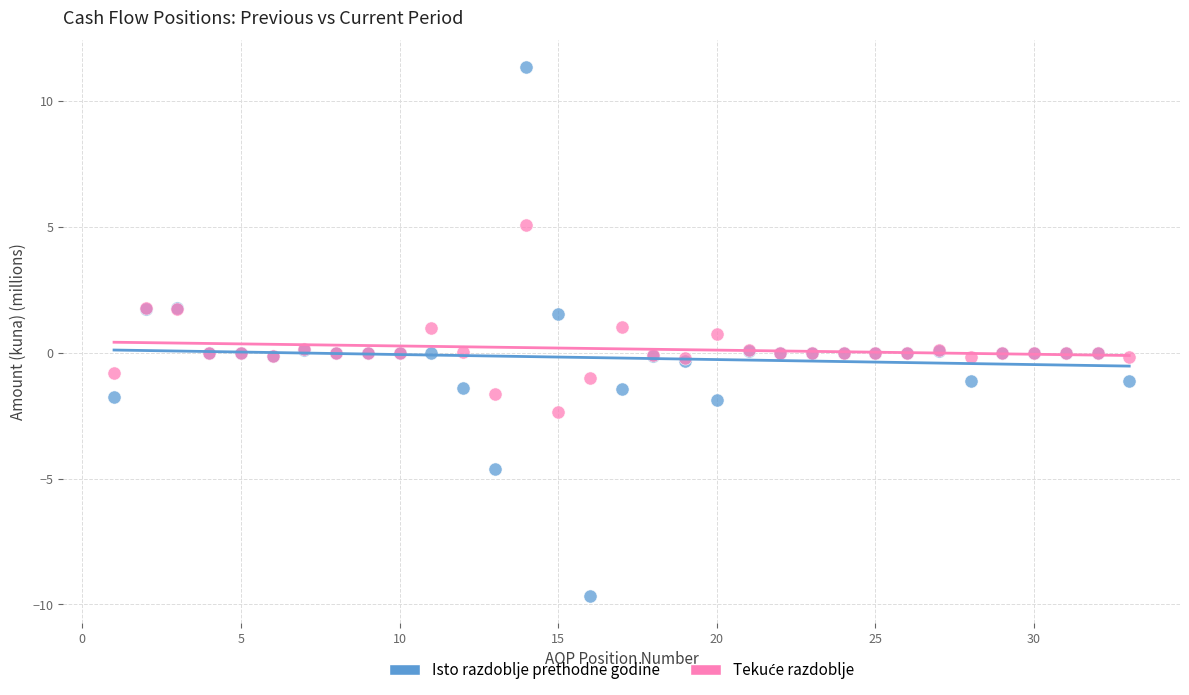

Which series reaches the maximum Y coordinate?

Isto razdoblje prethodne godine